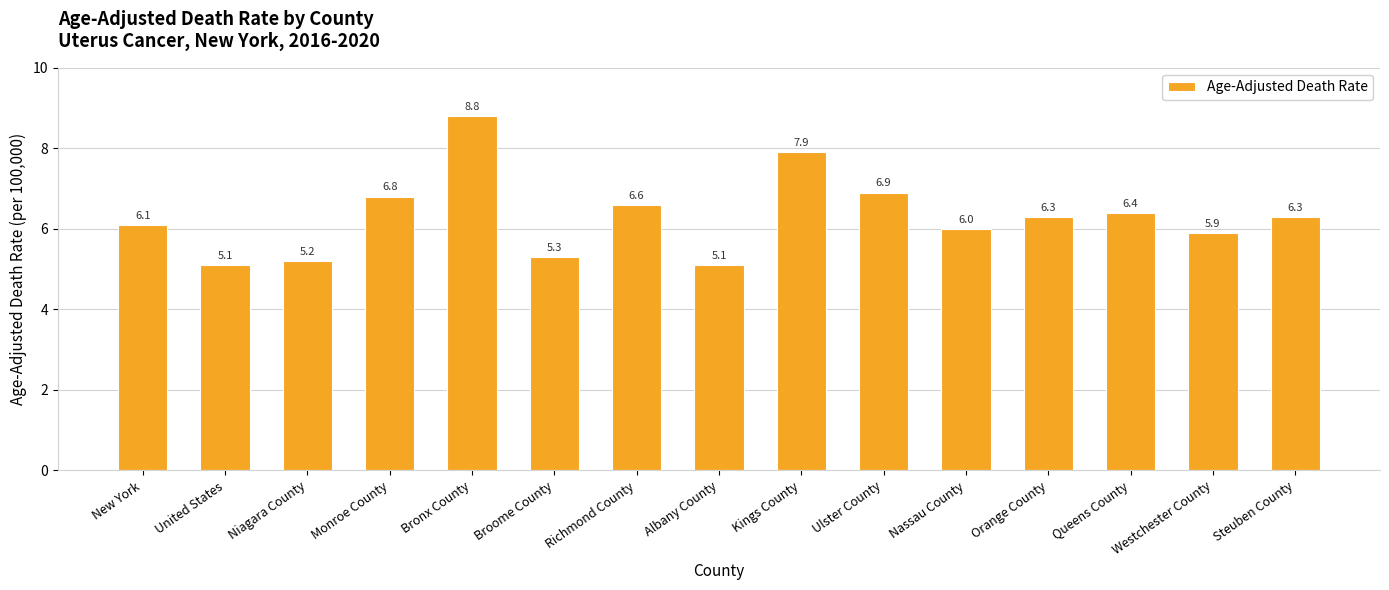

What is the difference between the maximum and minimum values?

3.7